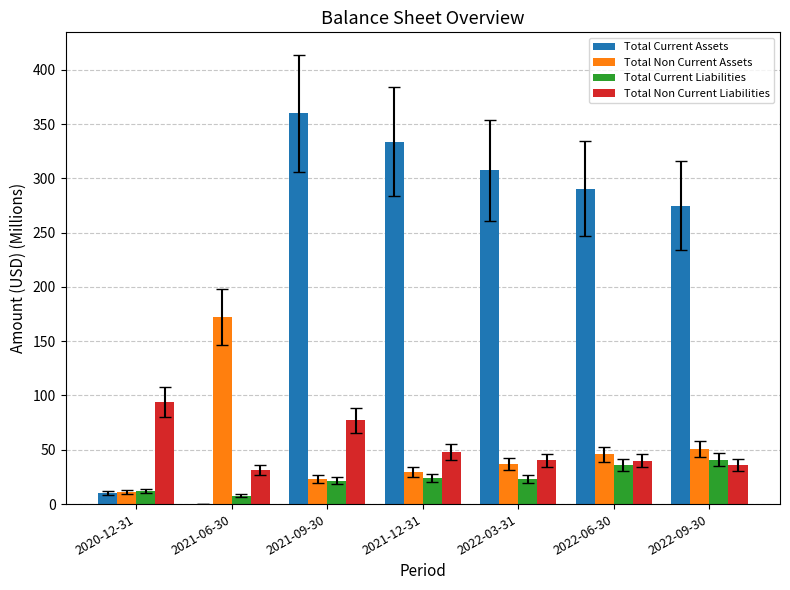

Between 2020-12-31 and 2022-09-30, which series saw the biggest shift?

Total Current Assets